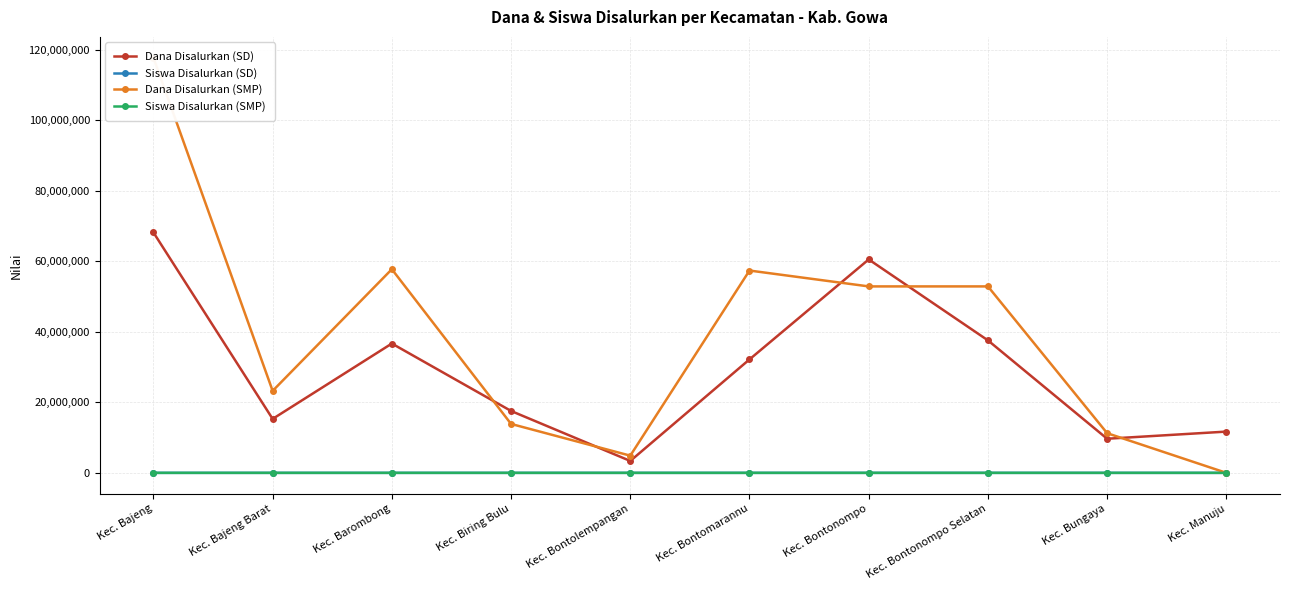

List the labels in order of Dana Disalurkan (SMP) value, largest first.

Kec. Bajeng, Kec. Barombong, Kec. Bontomarannu, Kec. Bontonompo, Kec. Bontonompo Selatan, Kec. Bajeng Barat, Kec. Biring Bulu, Kec. Bungaya, Kec. Bontolempangan, Kec. Manuju